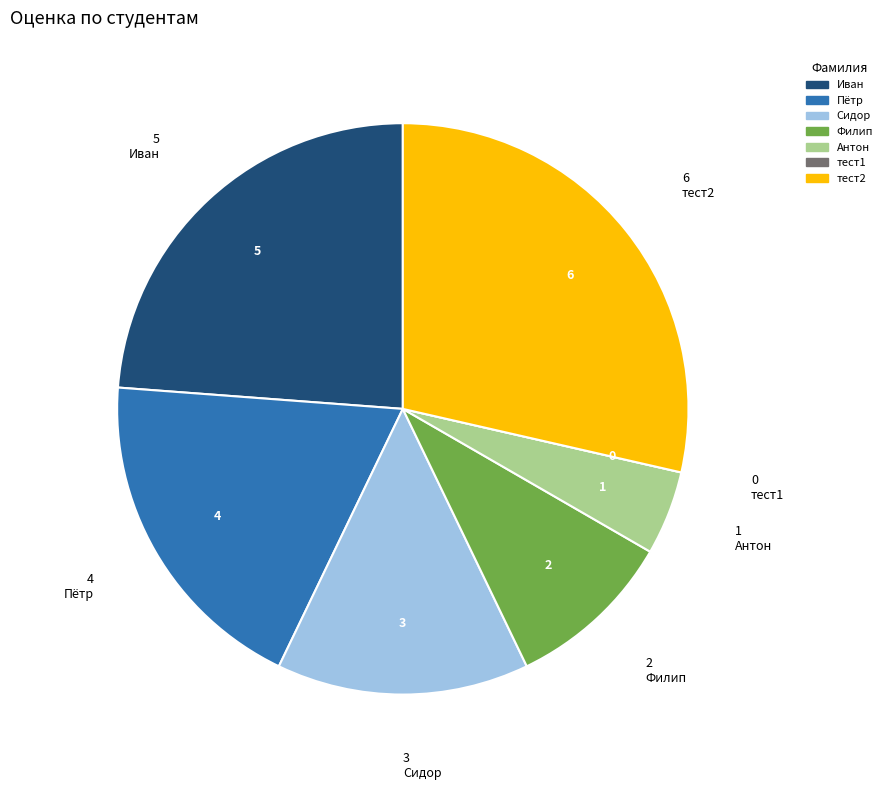

Does Филип account for over 50% of the chart?

No